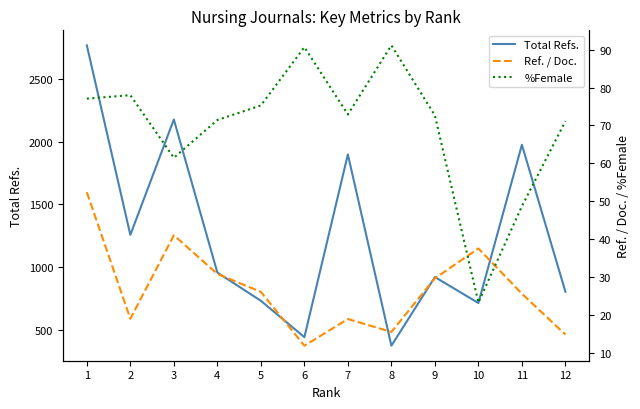

At which label does %Female reach its peak?

8